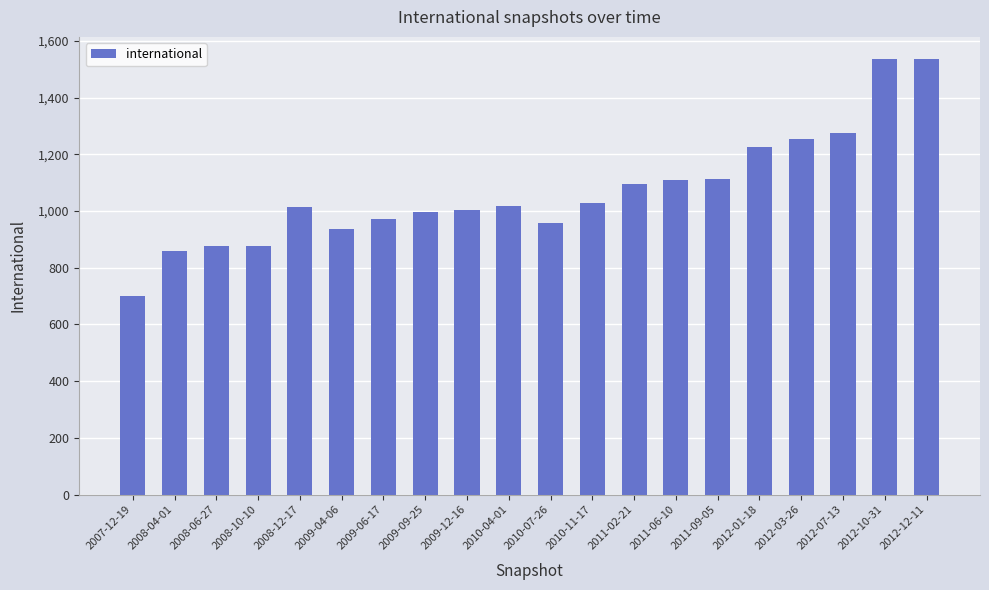

How many bars are there in total?

20